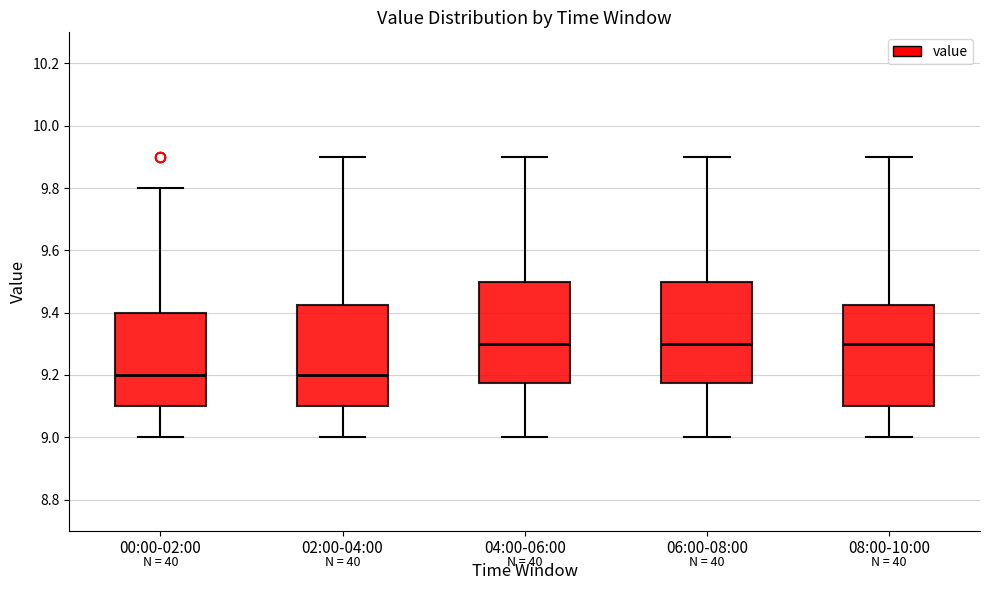

Where does the median line of the box for 06:00-08:00 sit on the y-axis? The values are not printed on the chart, so give them approximately, as read against the axis.

9.30